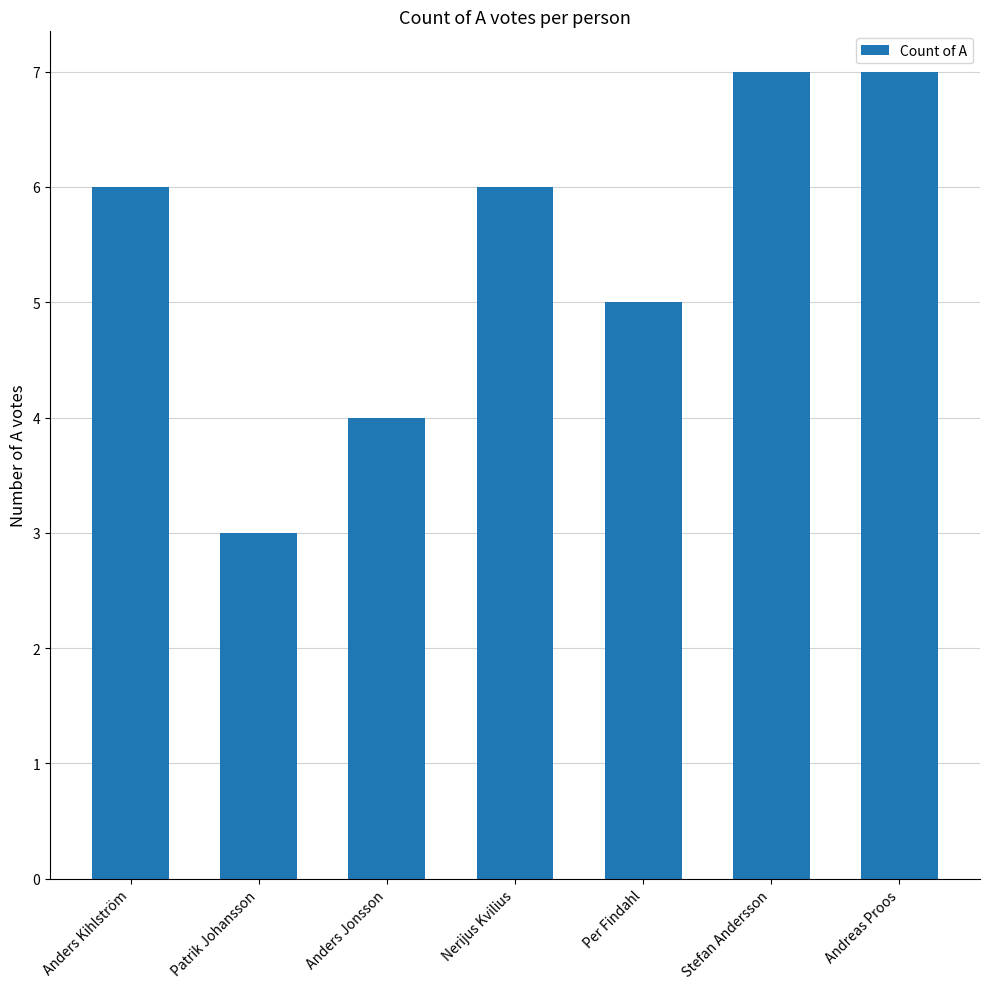

Count the values in the range 4 to 7.

6